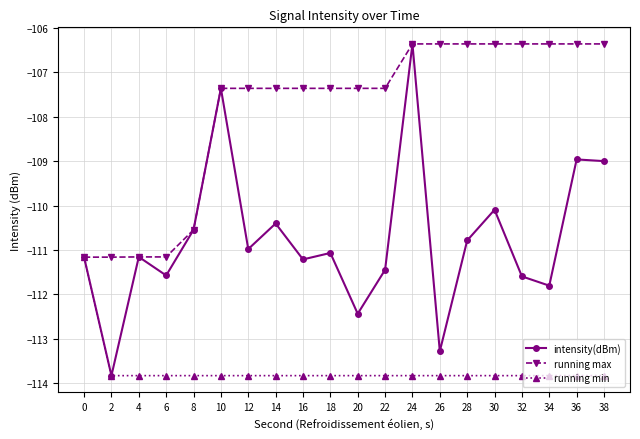

What is the difference between the maximum and minimum values in the running min series?

2.7